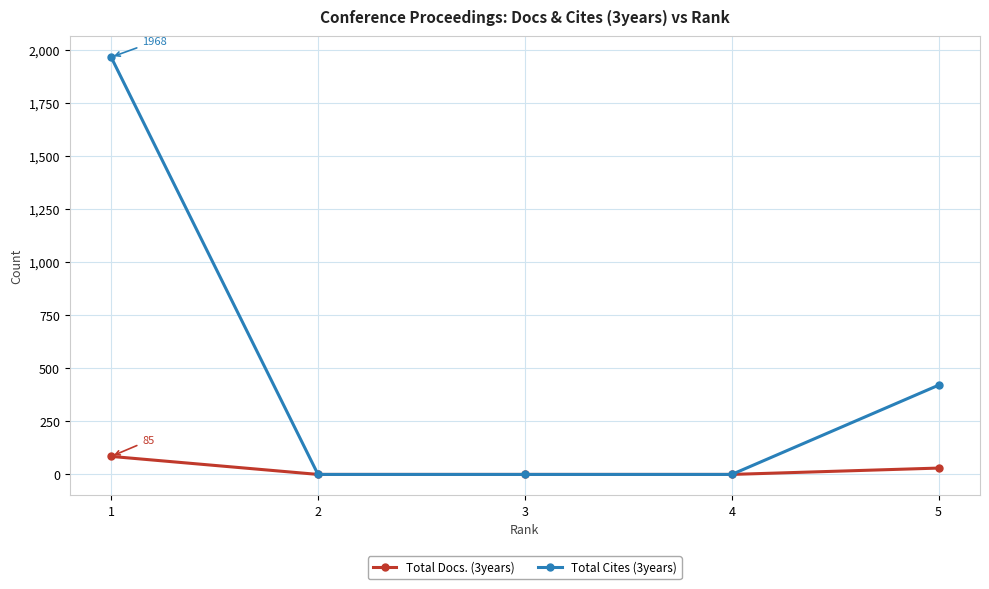

What is the greatest value displayed?

1968